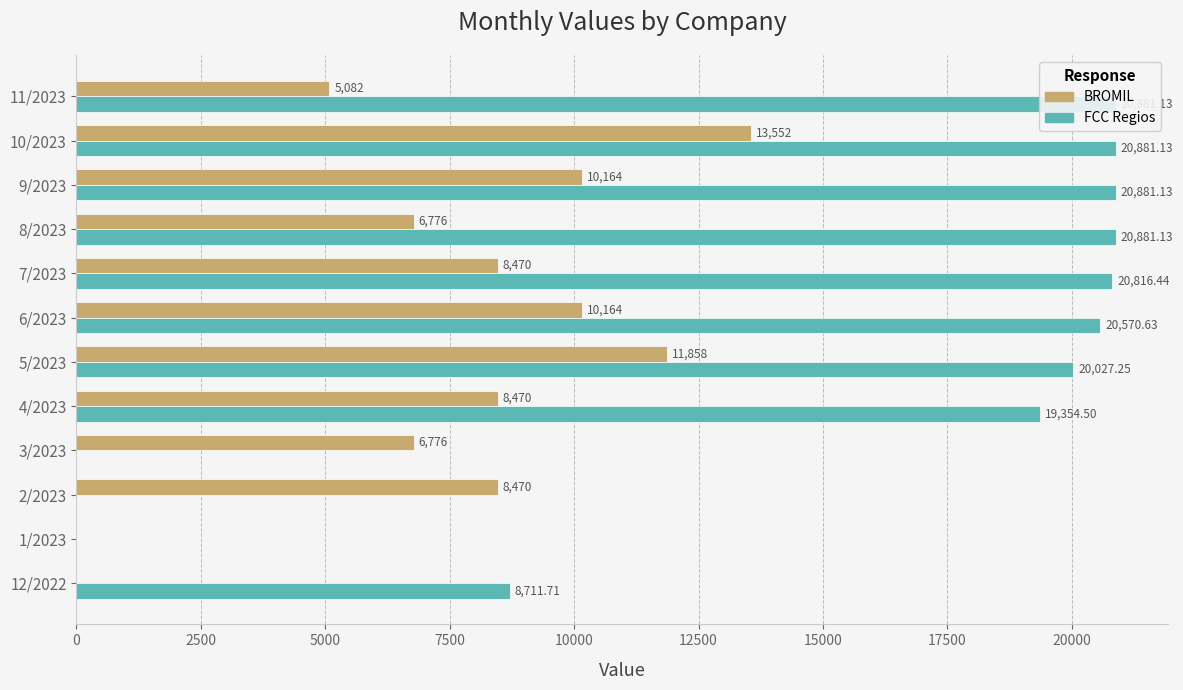

The value of FCC Regios at 1/2023 is 0.0. True or false?

True